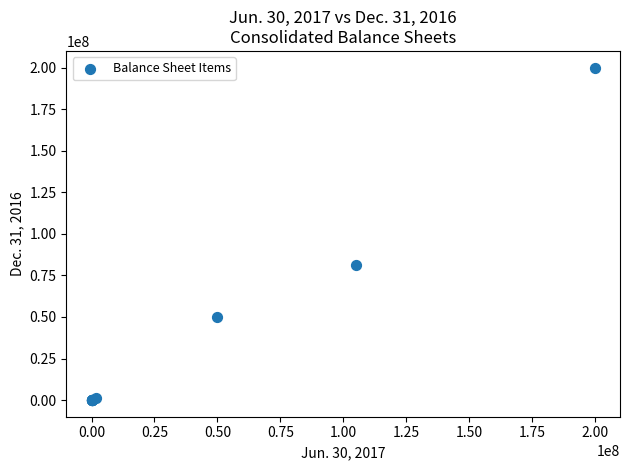

What Y value in the scatter plot is closest to 100000000?

81068252.0